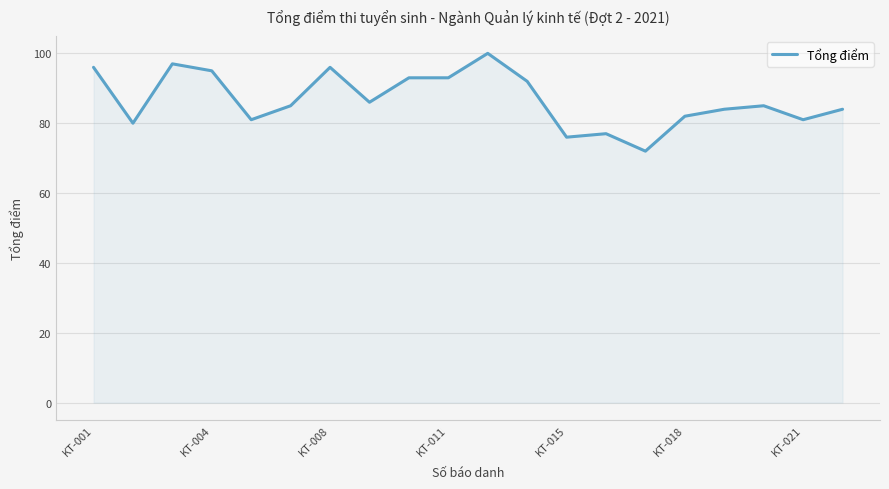

What is the greatest value displayed?

100